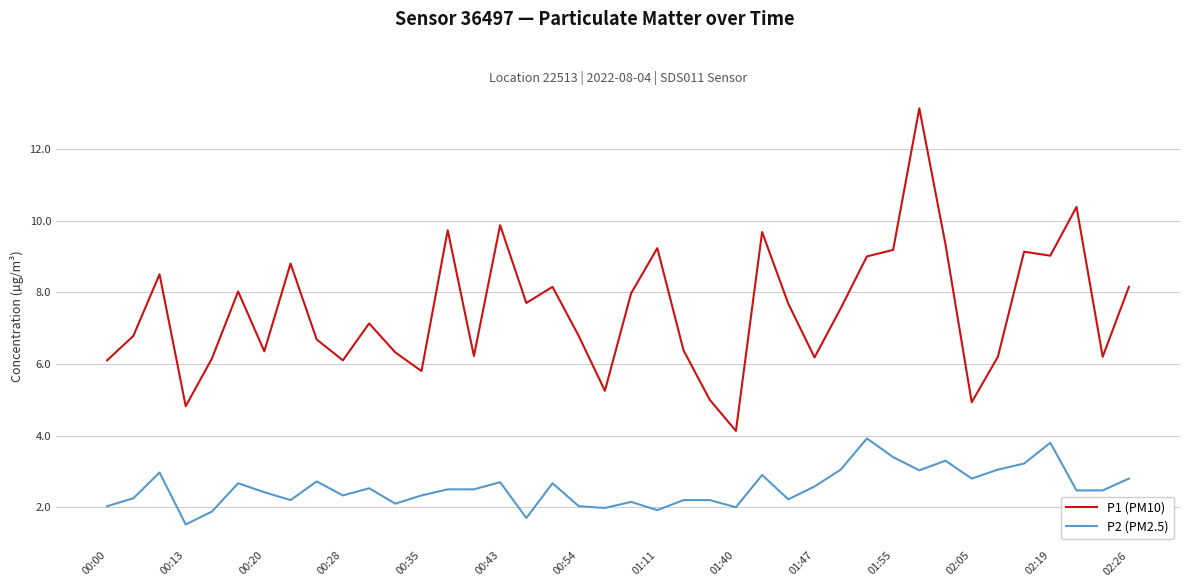

Which series has the largest total across all categories?

P1 (PM10)